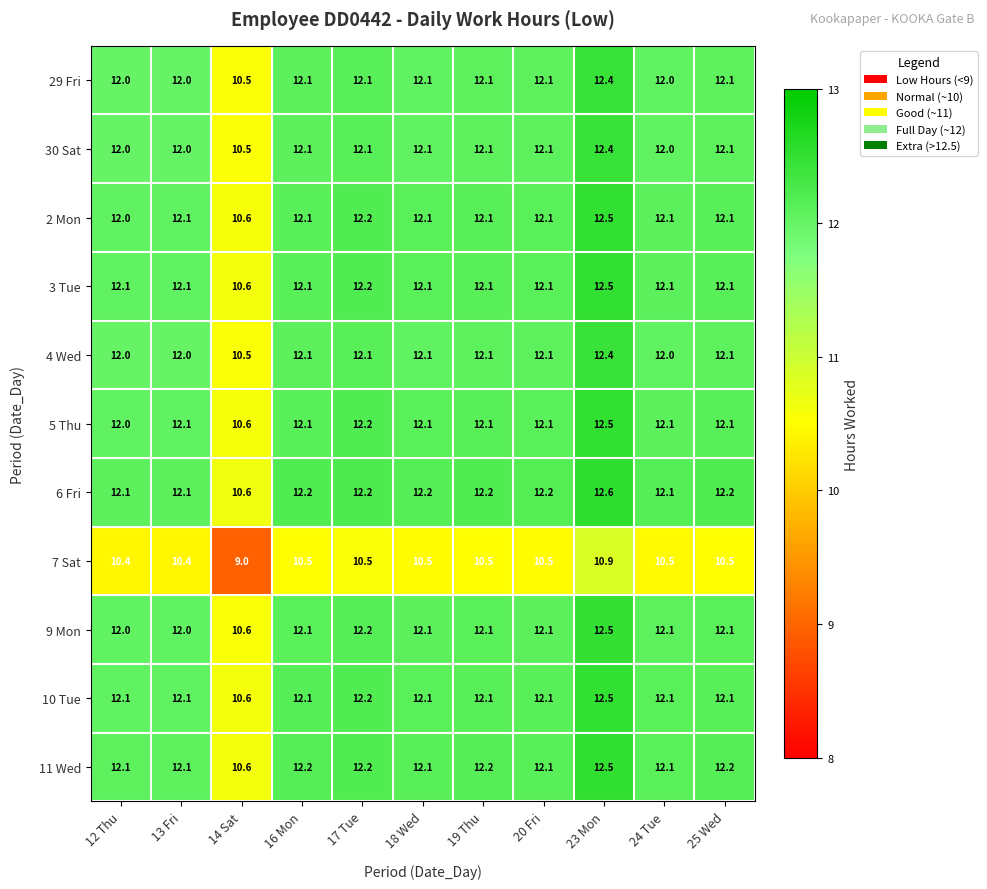

What is the average value of the 3 Tue series?

12.0